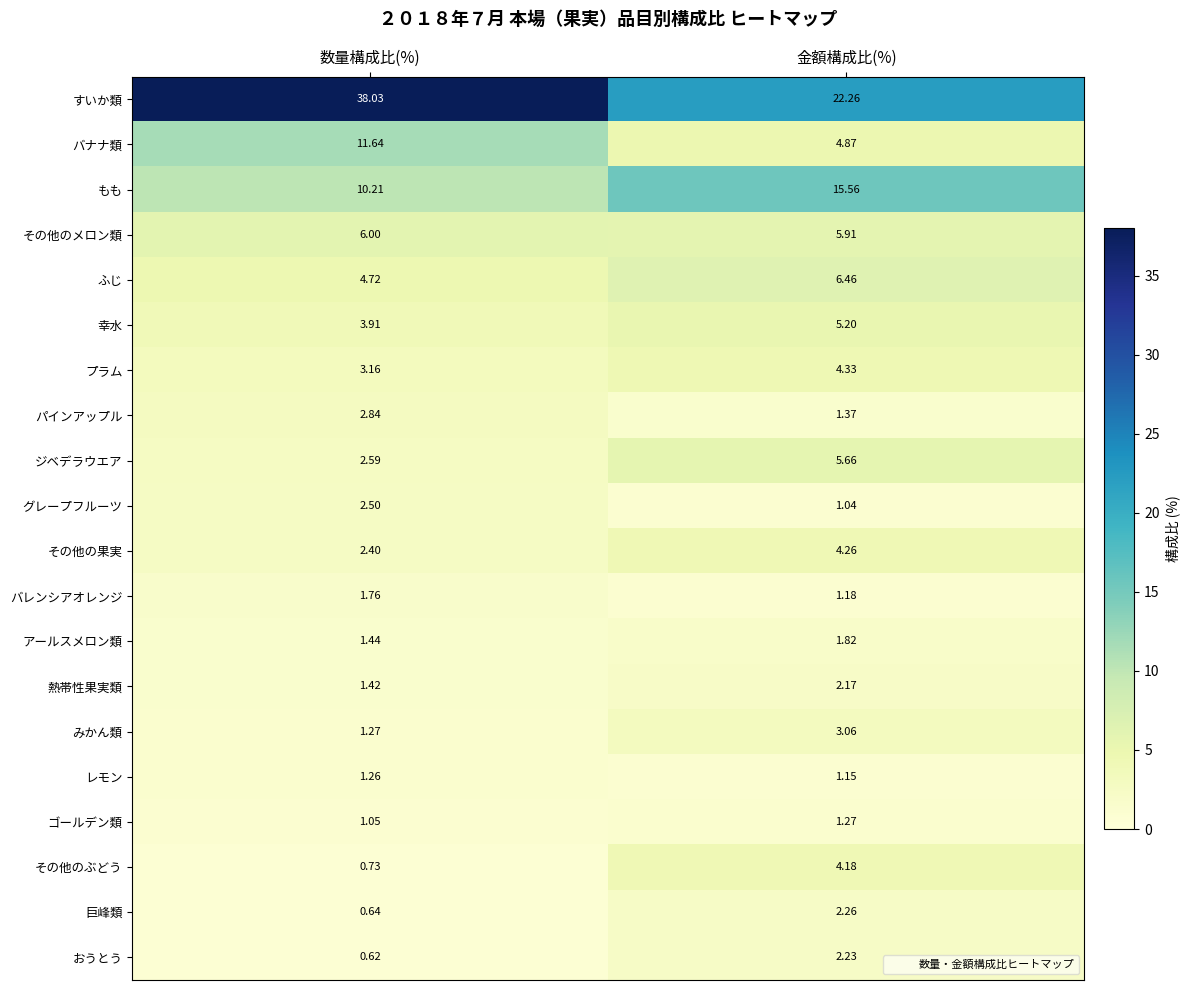

Which label corresponds to the largest value in the chart?

数量構成比(%)